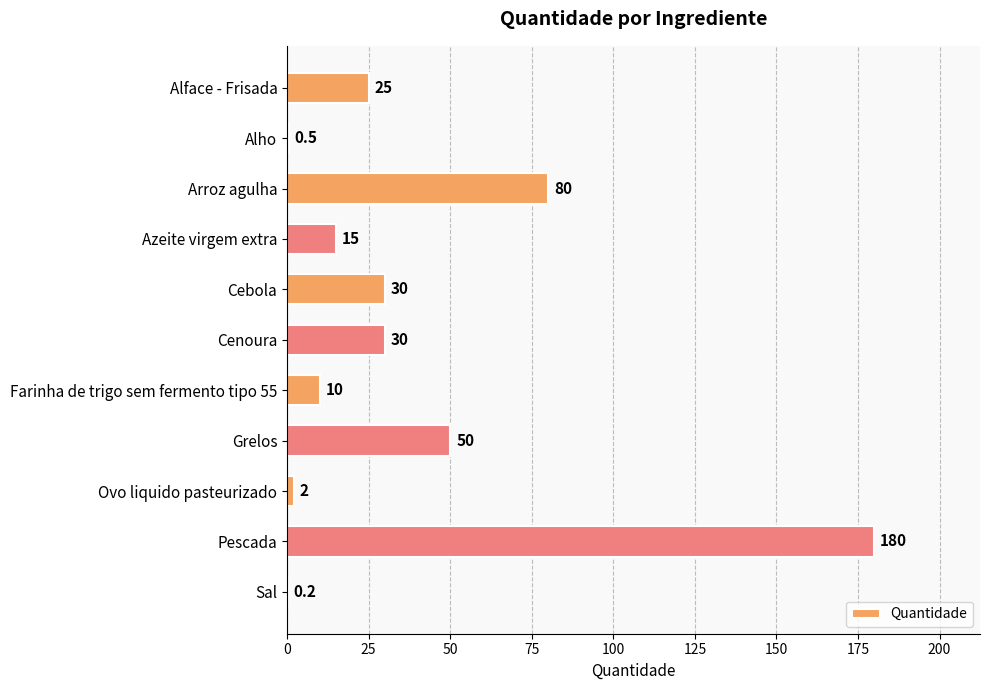

What is the sum of all values?

422.7